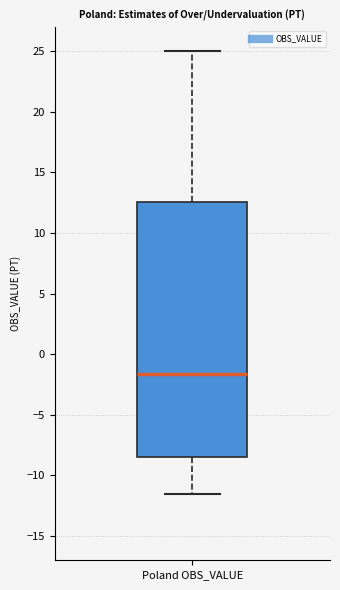

Where does the median line of the box for Poland OBS_VALUE sit on the y-axis? The values are not printed on the chart, so give them approximately, as read against the axis.

-1.5